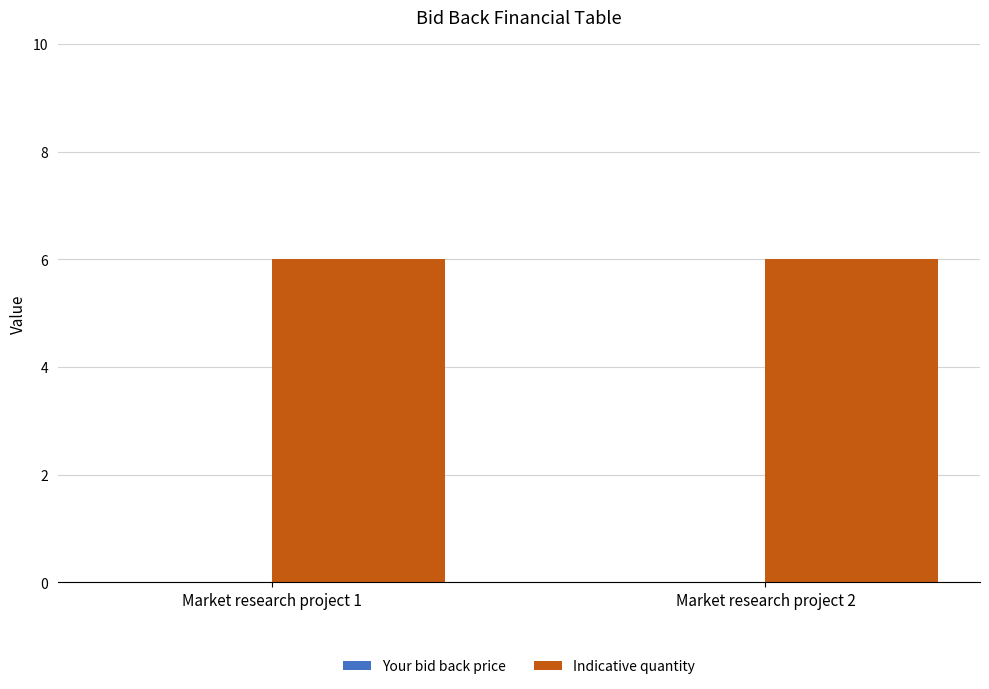

Does the chart contain any negative values?

No